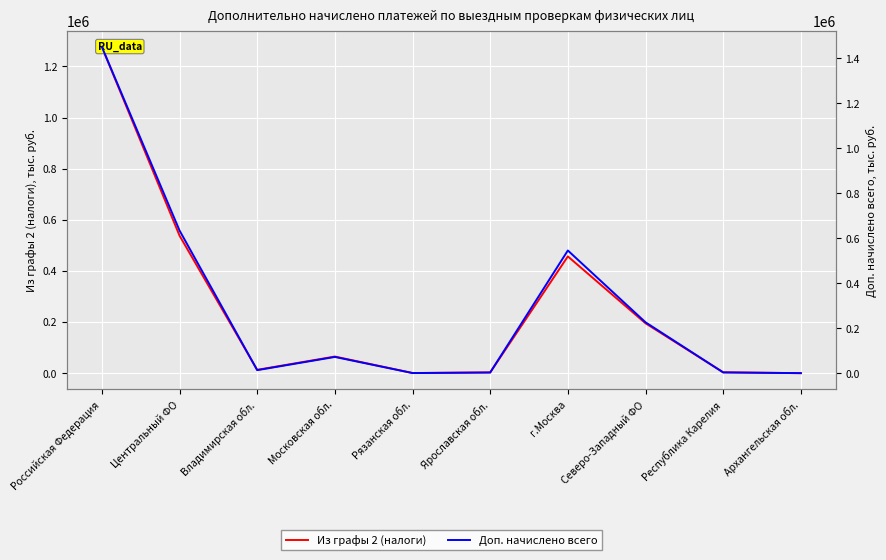

True or false: Из графы 2 (налоги) and Доп. начислено всего cross at least once.

False